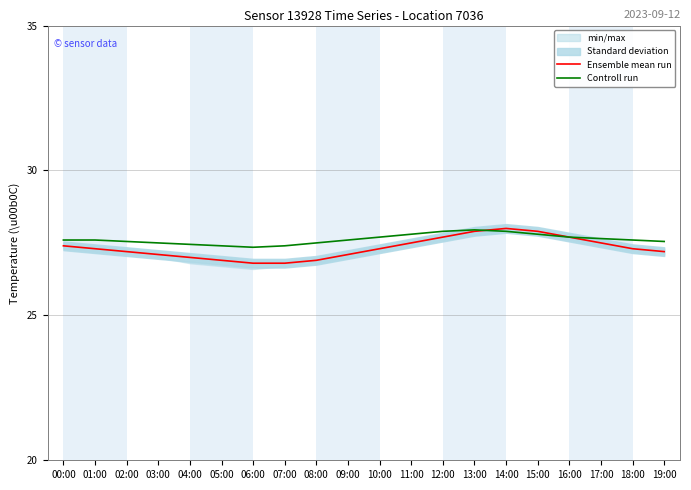

True or false: Ensemble mean run has a value of 5.6 at 13:00.

False